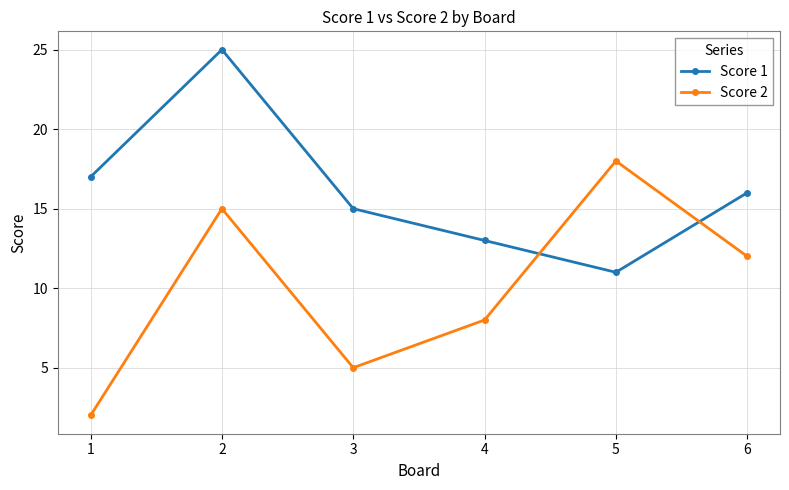

Is the value of Score 1 at 6 greater than the value of Score 2 at 5?

No